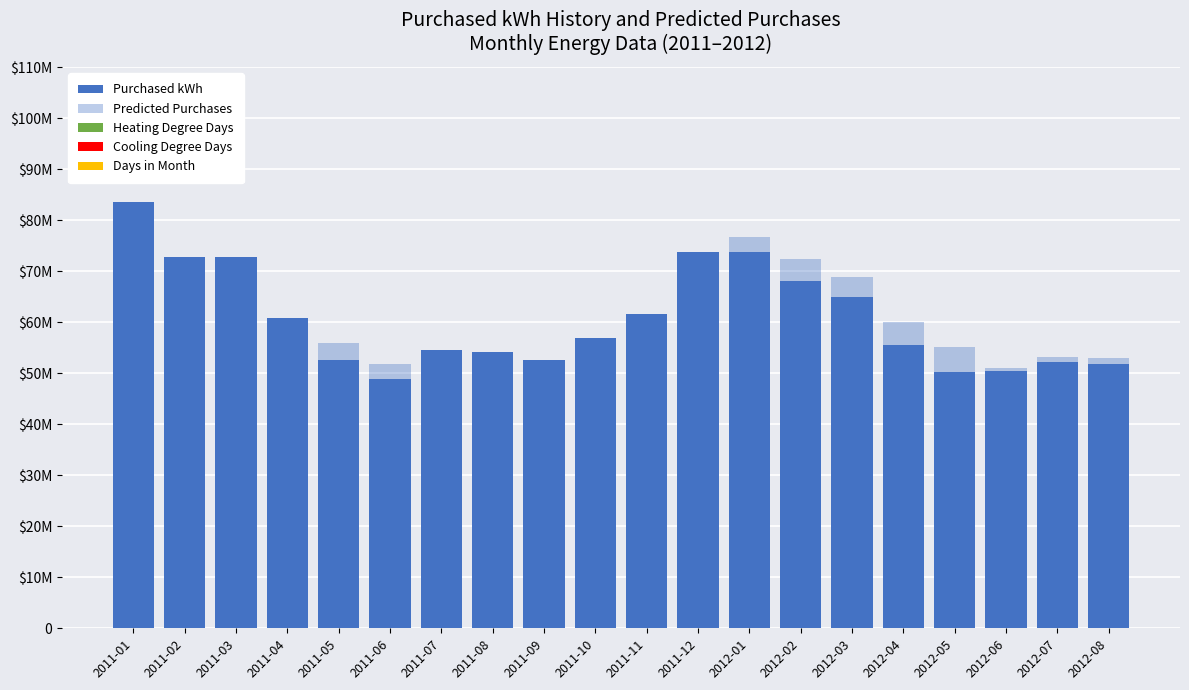

What is the difference between the Cooling Degree Days values at 2011-07 and 2011-09?

38550.2